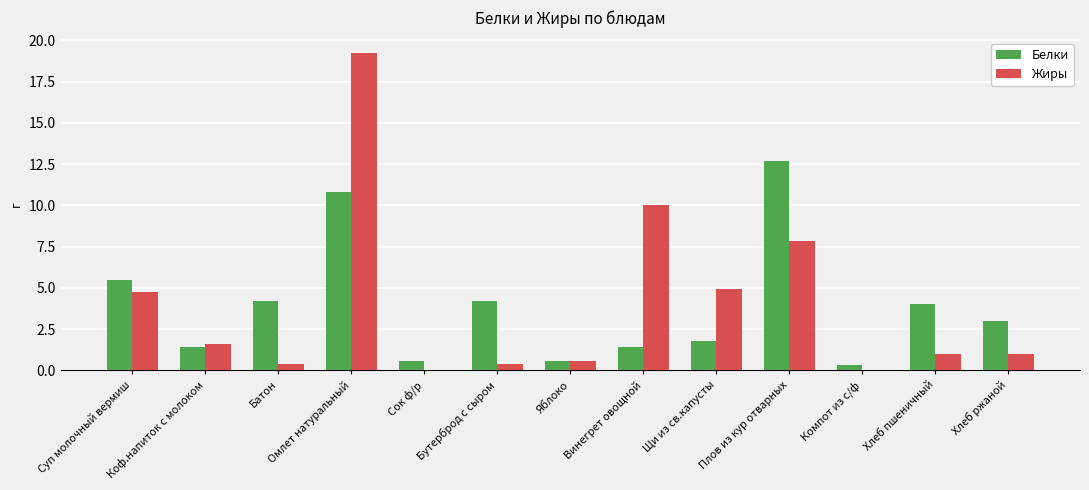

What is the sum of the Белки values at Омлет натуральный and Яблоко?

11.4